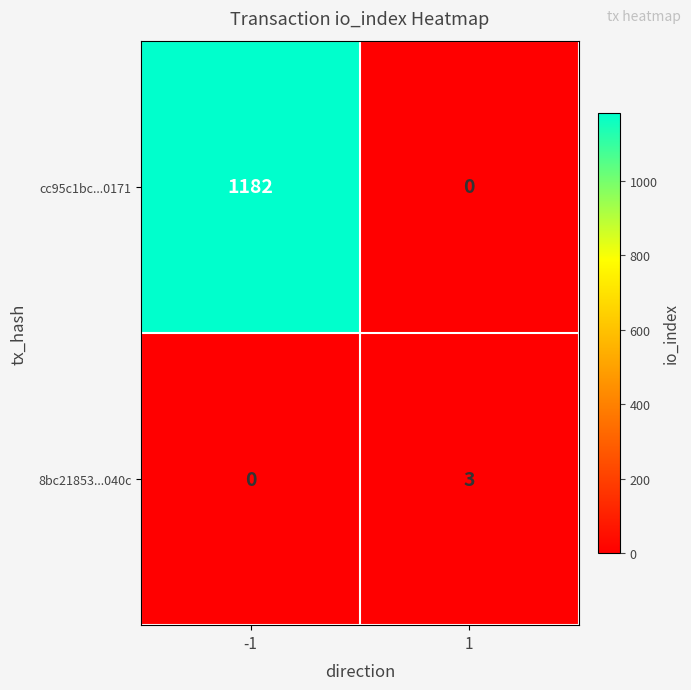

What is the sum of the cc95c1bc...0171 values at -1 and 1?

1182